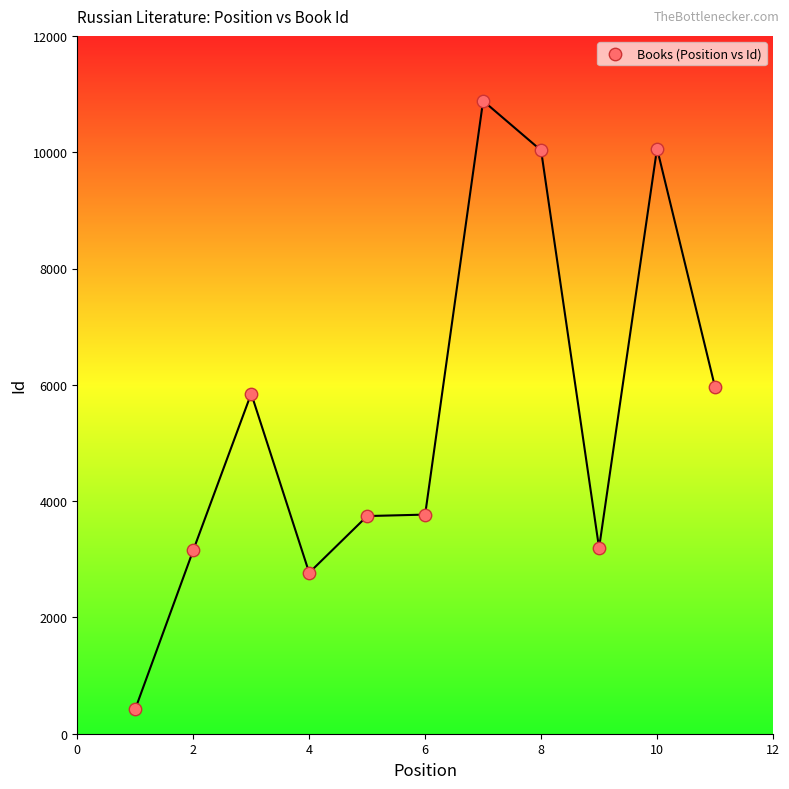

What is the average X value?

6